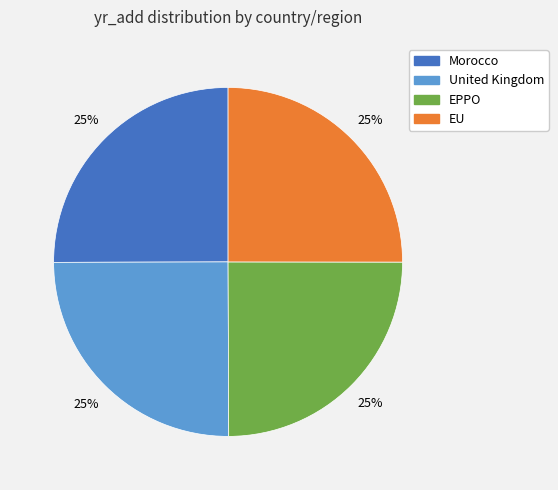

Is there a majority slice in this chart?

No